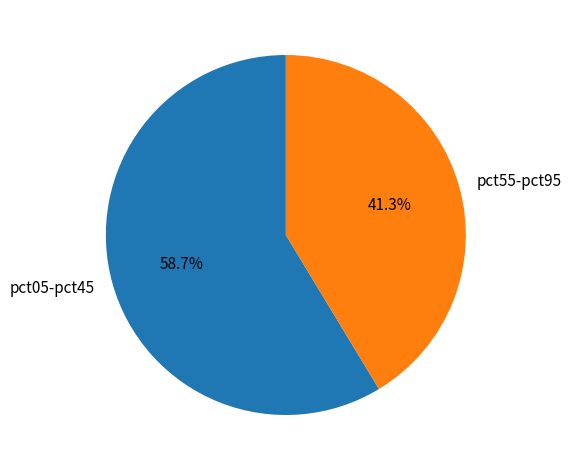

How many segments does this pie chart have?

2